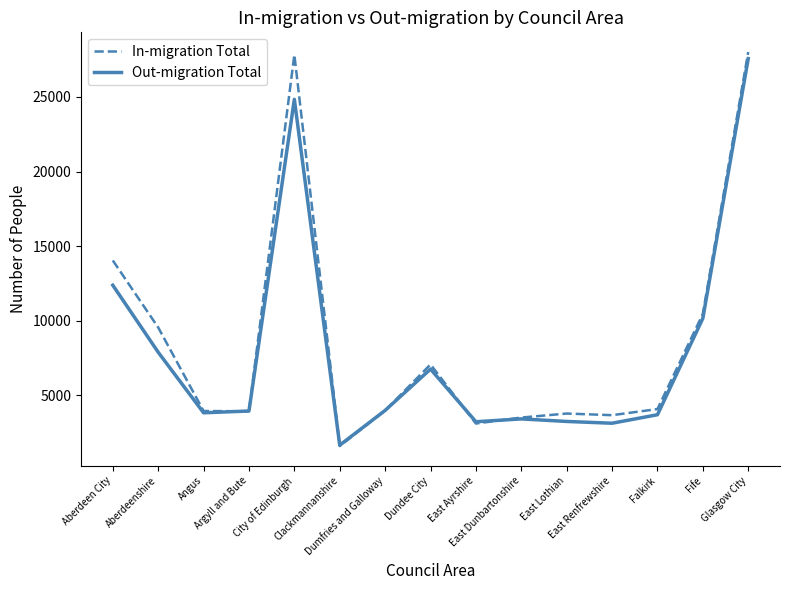

The value of In-migration Total at Glasgow City is 7443. True or false?

False